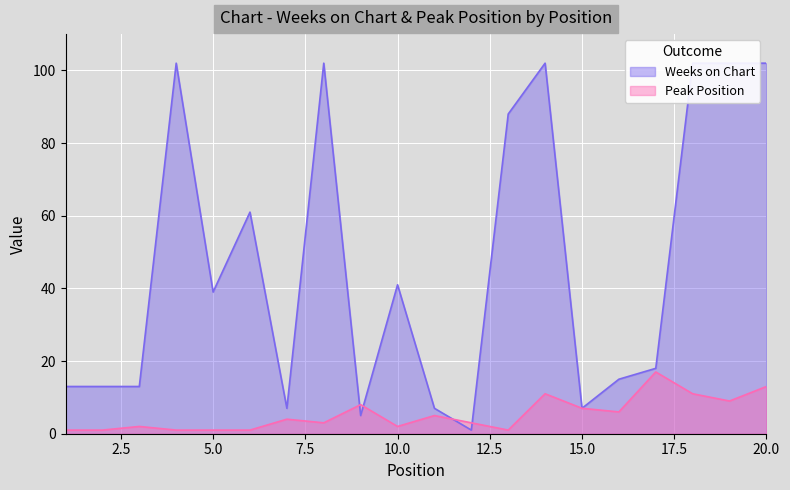

How many values in the Weeks on Chart series are below 39?

10